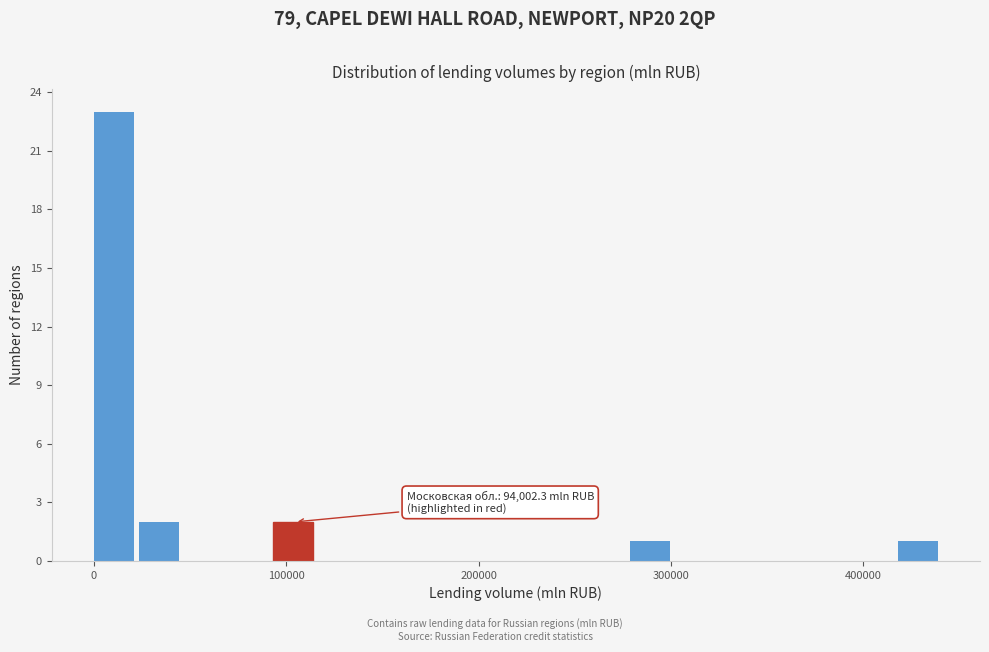

Read against the x-axis, roughly where is the centre of the tallest bar?

10000